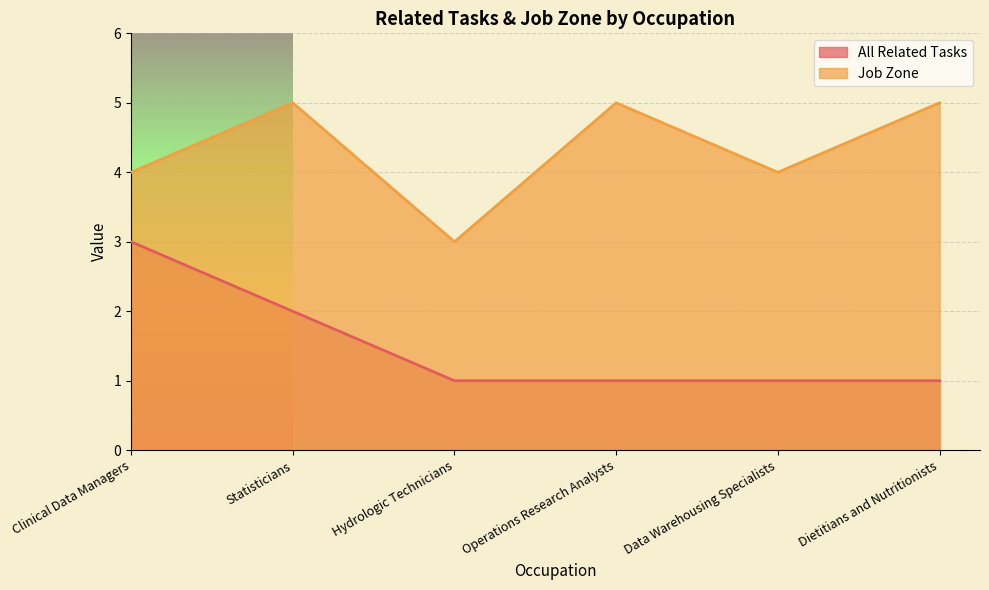

True or false: Job Zone and All Related Tasks cross at least once.

False